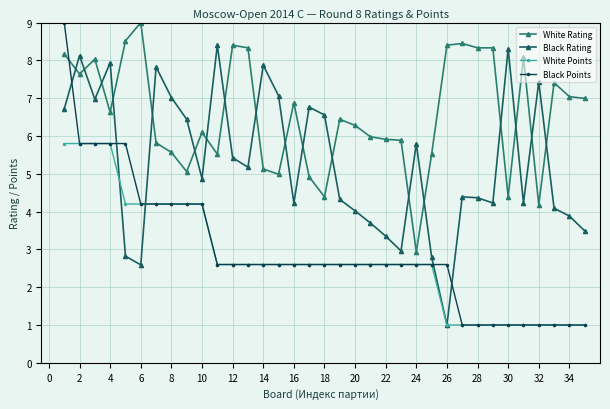

Count the number of data series in this chart.

4